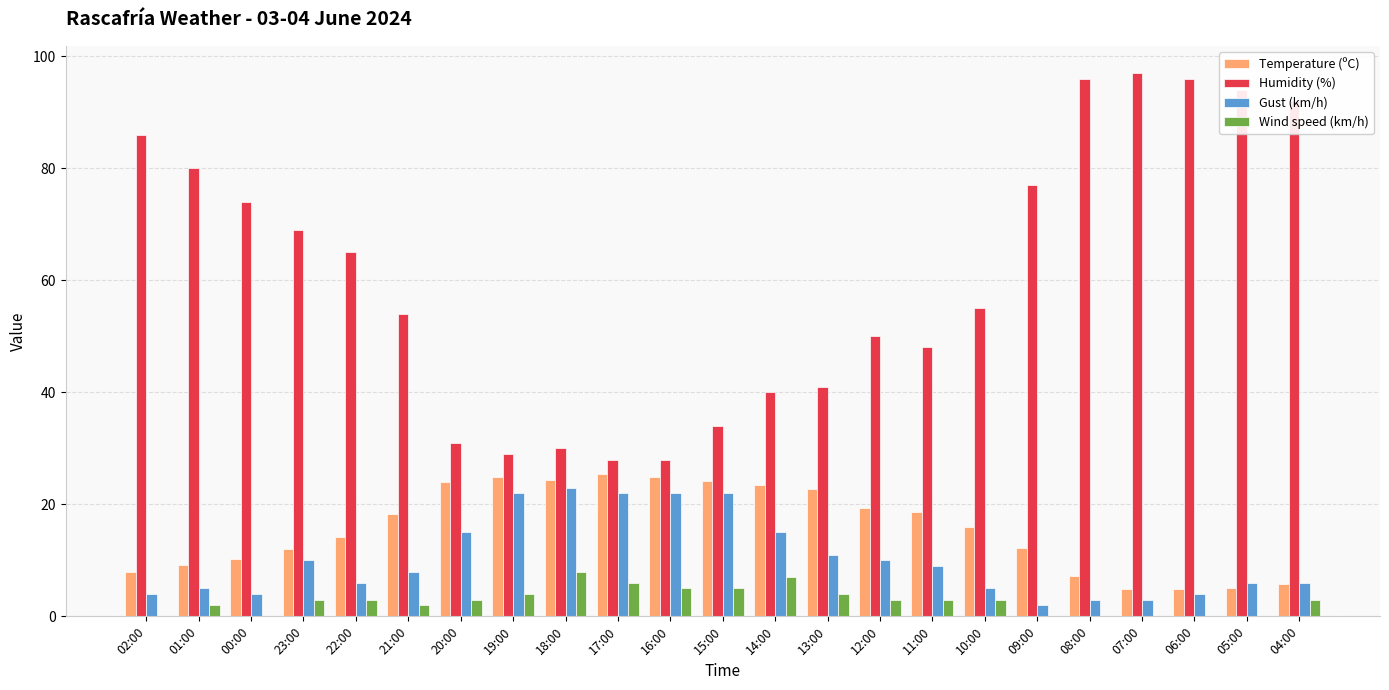

Between 20:00 and 04:00, which series saw the biggest shift?

Humidity (%)